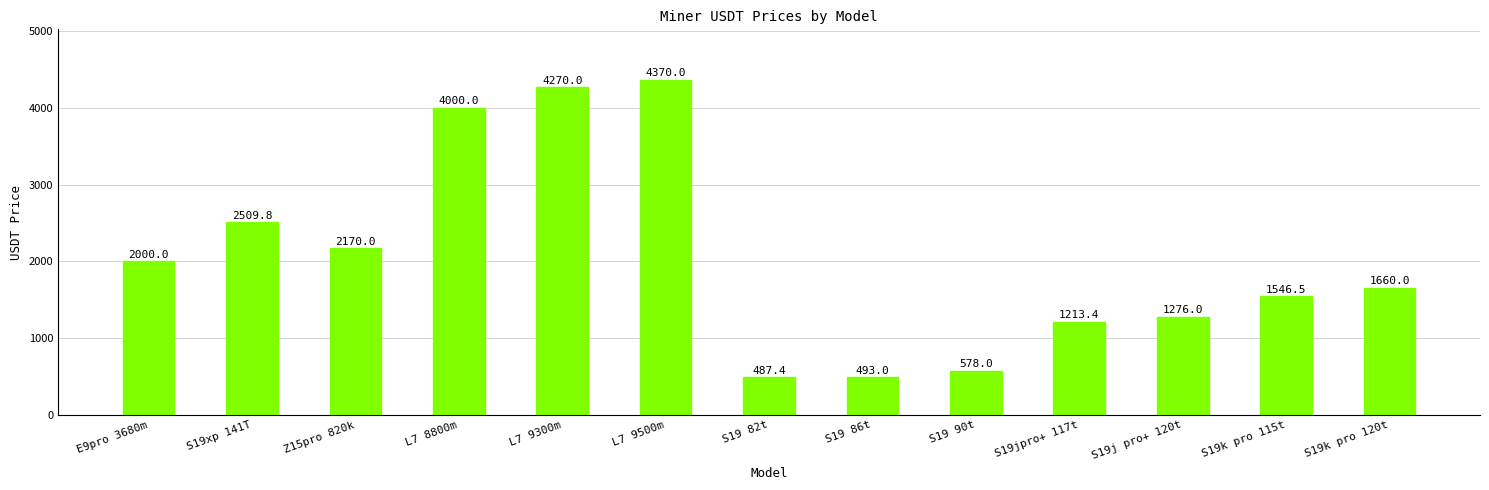

What is the maximum value shown in the chart?

4370.0